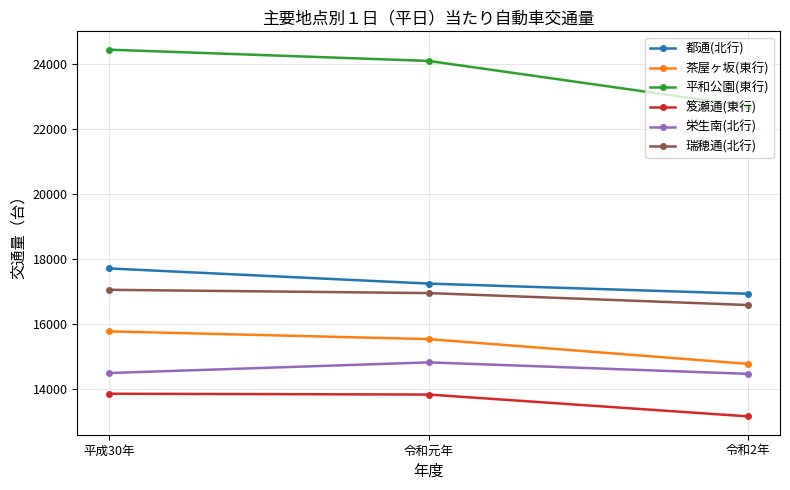

True or false: 瑞穂通(北行) has a value of 16964 at 令和元年.

True